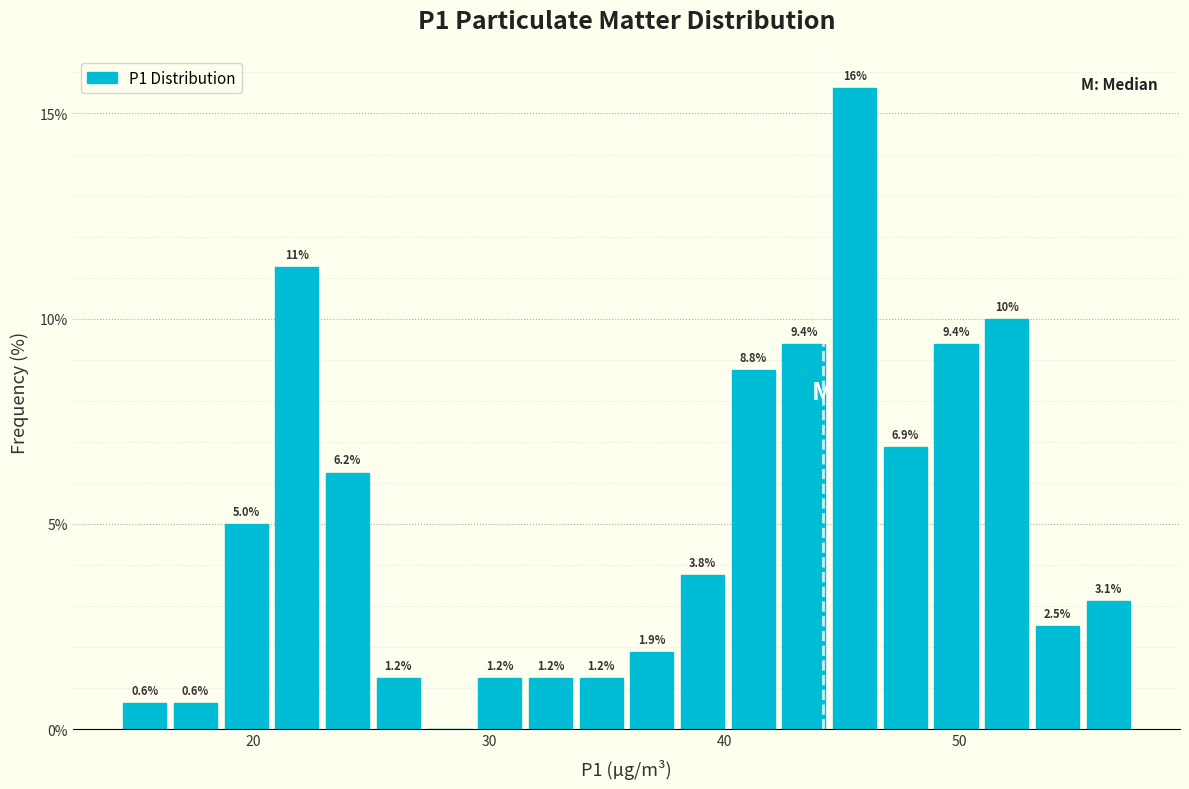

Read against the x-axis, roughly where is the centre of the tallest bar?

46